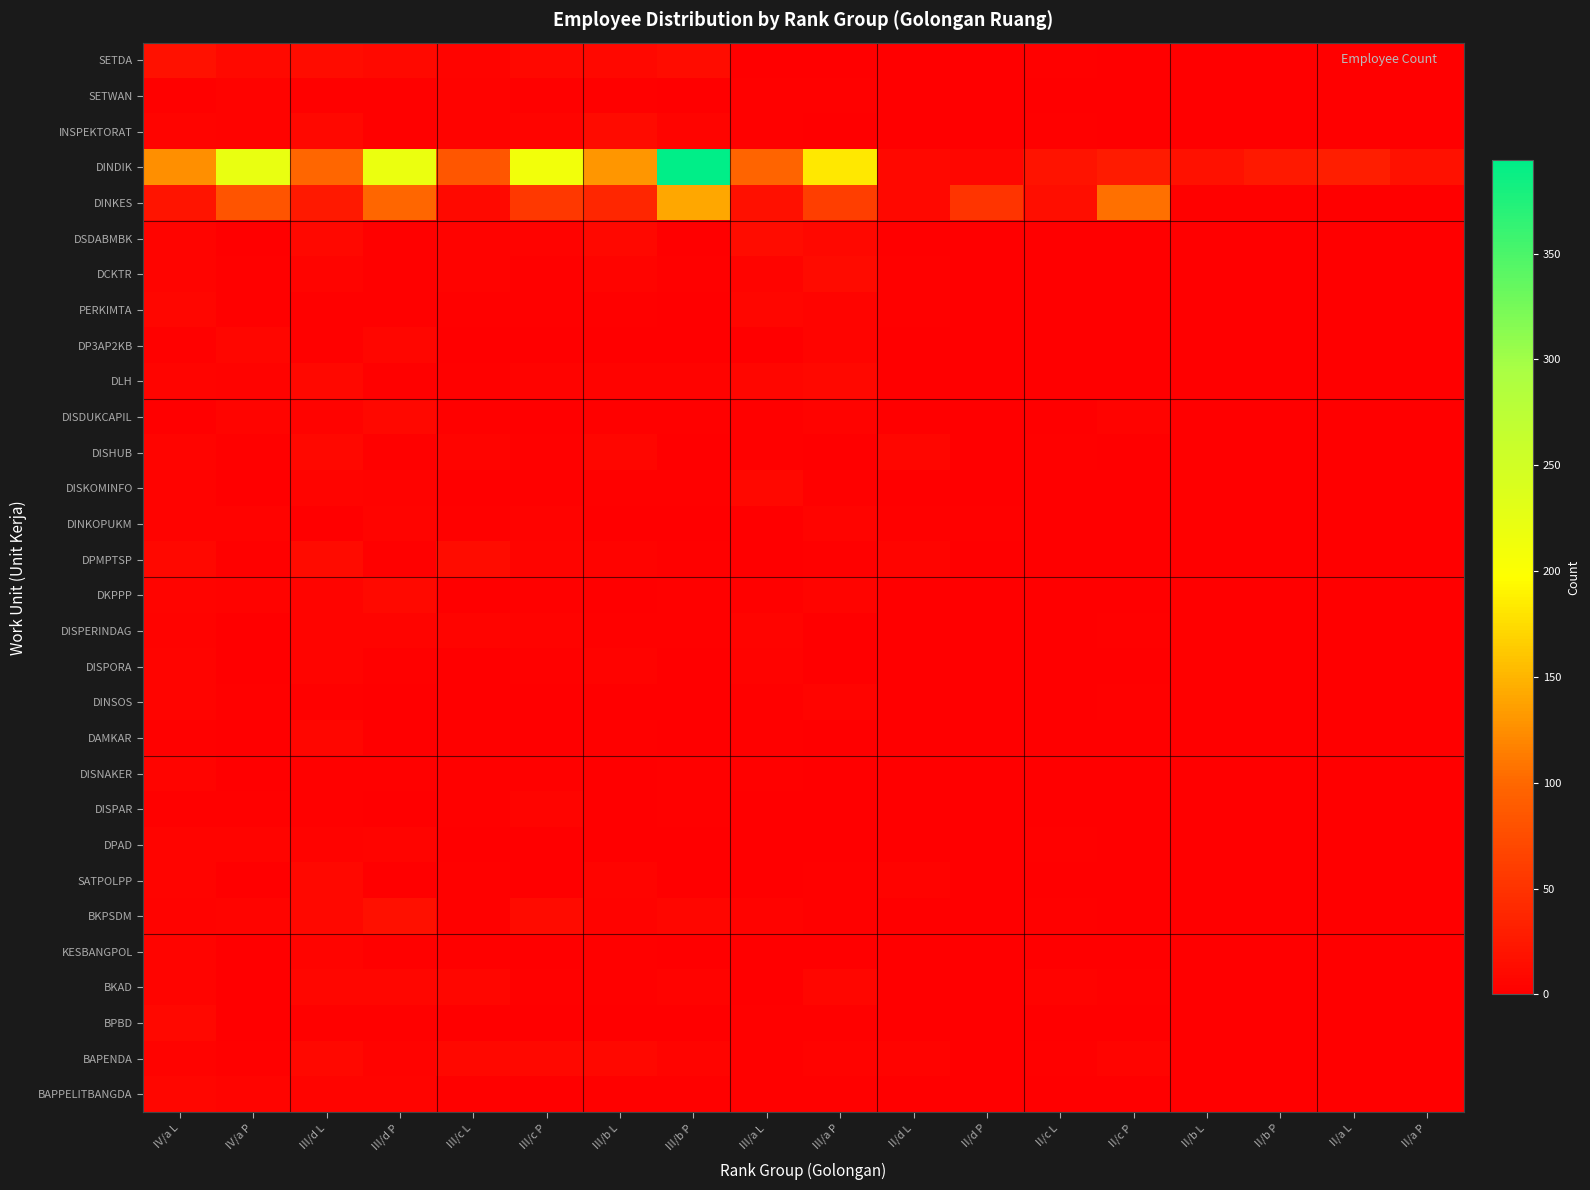

Which series has the largest range (max minus min)?

DINDIK